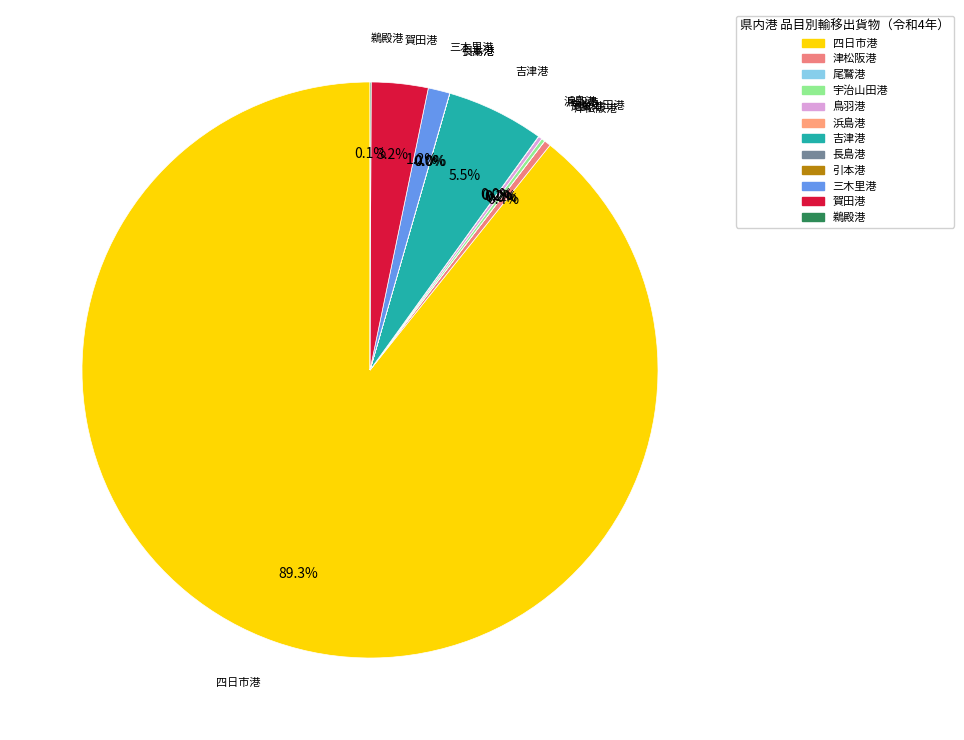

Does any single category account for the majority?

Yes